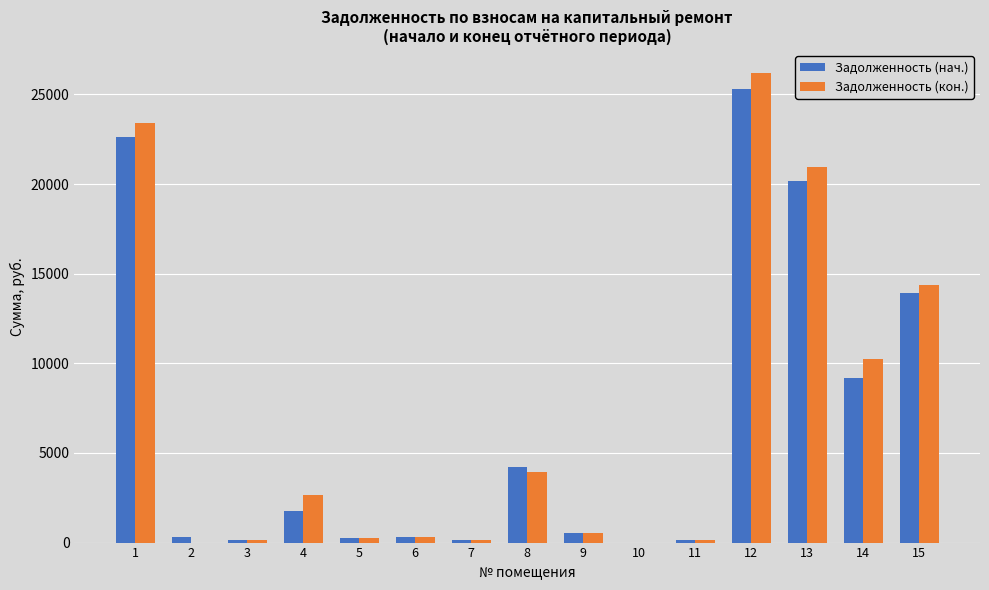

How many values in the Задолженность (кон.) series exceed 518?

8